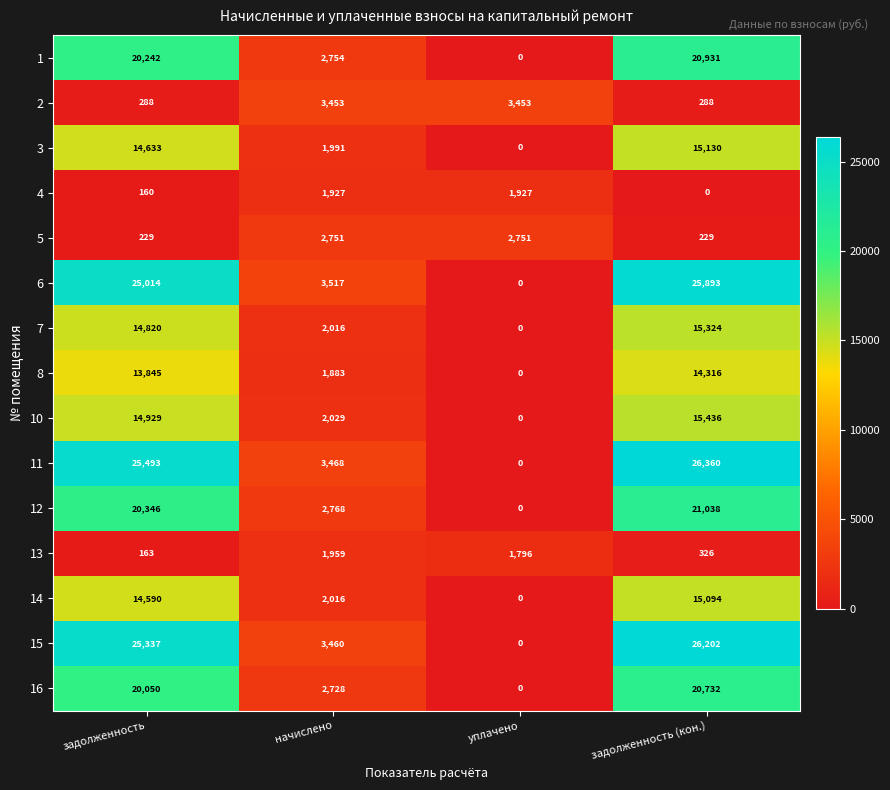

At how many categories does at least one series exceed 13466?

2